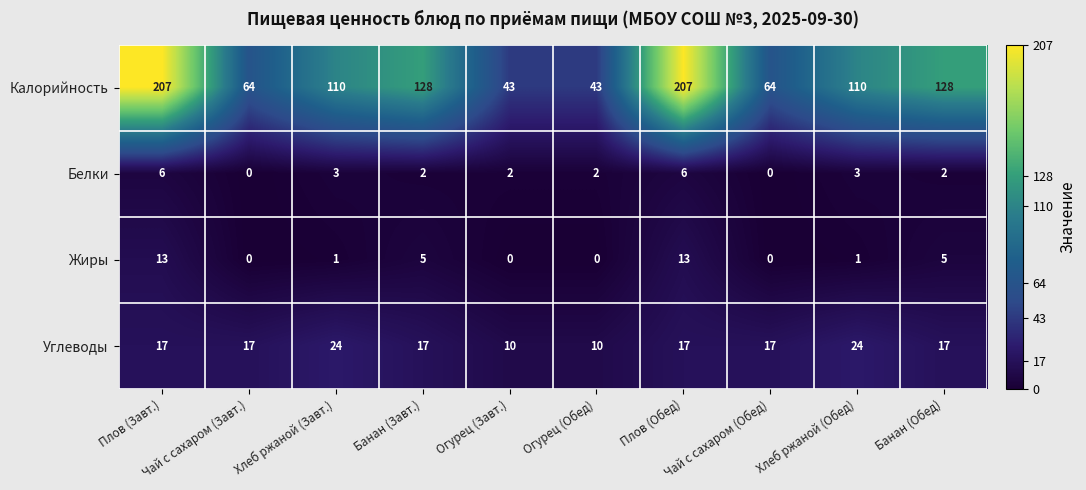

What is the total value across all series at Плов (Завт.)?

243